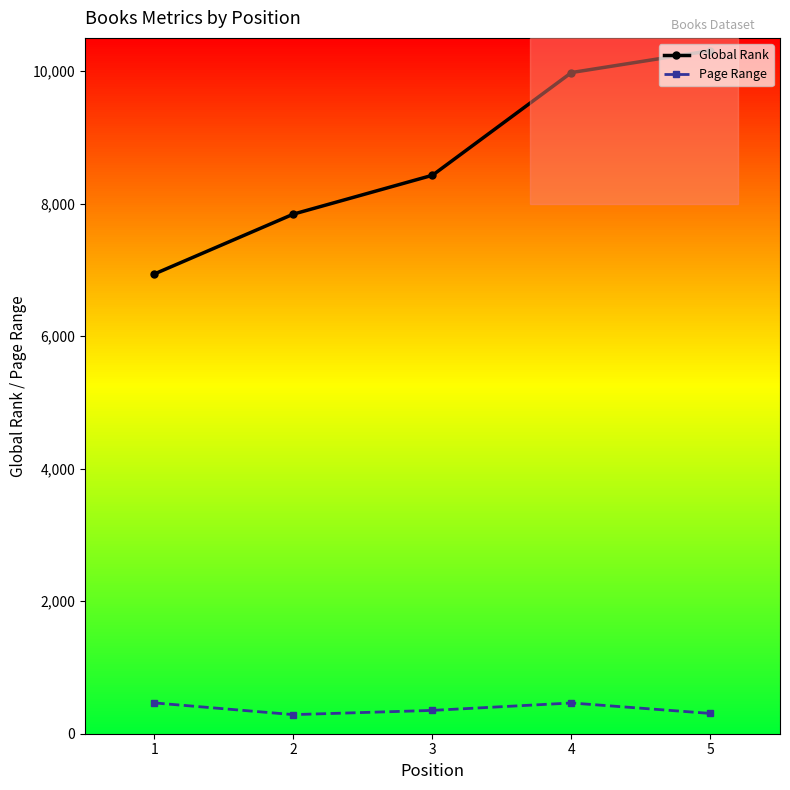

True or false: Global Rank has more than 1 interior local peaks.

False